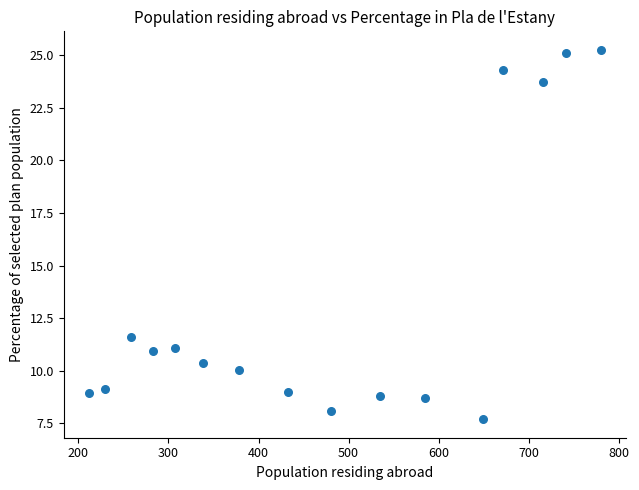

What is the range of Y values (max minus min)?

17.6